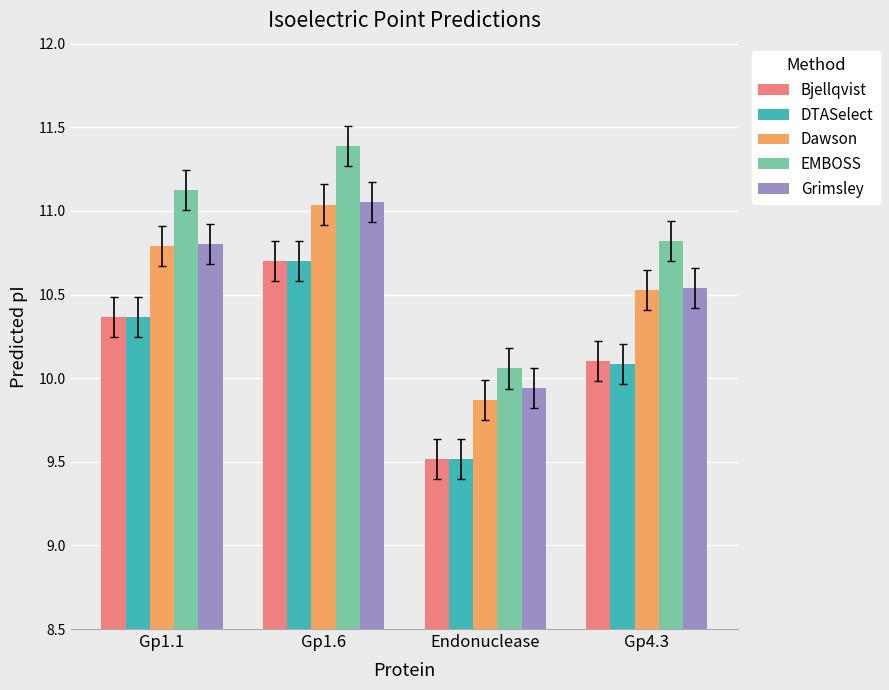

How many values in the Dawson series are below 10?

1